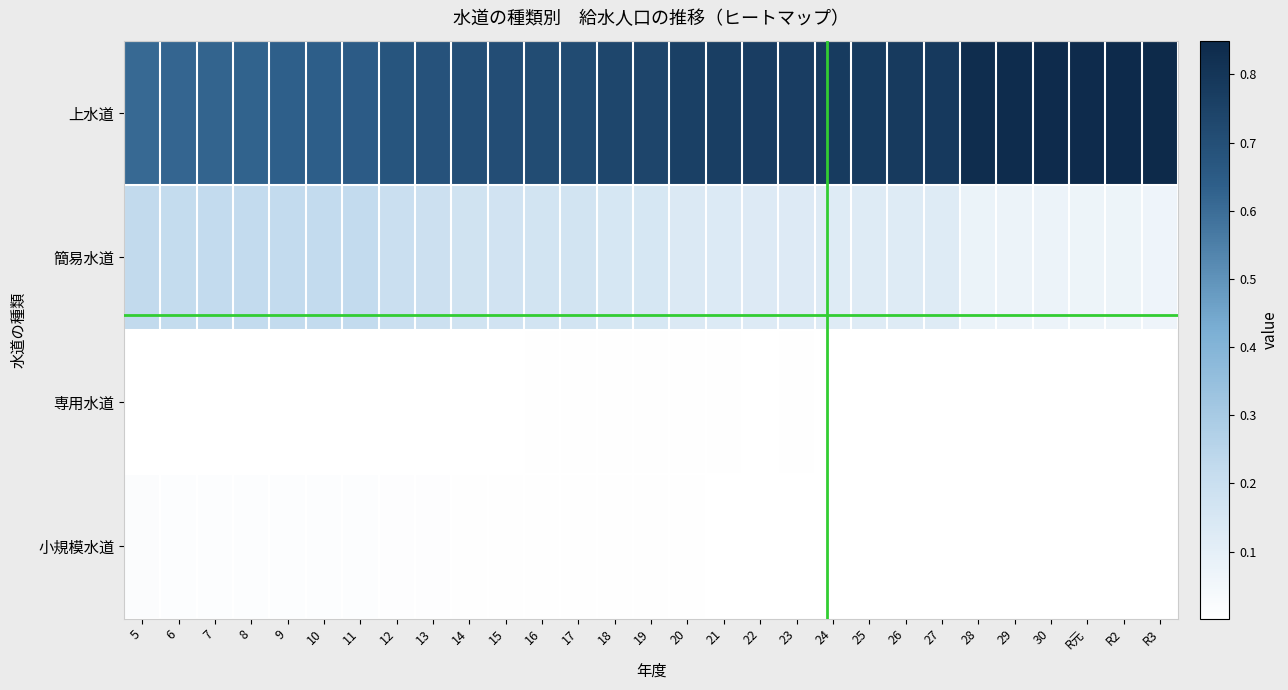

Reading right to left, transcribe all the data shown in this chart.

上水道: R3=0.8	R2=0.8	R元=0.8	30=0.8	29=0.8	28=0.8	27=0.8	26=0.8	25=0.8	24=0.8	23=0.8	22=0.8	21=0.8	20=0.8	19=0.7	18=0.7	17=0.7	16=0.7	15=0.7	14=0.7	13=0.7	12=0.7	11=0.6	10=0.6	9=0.6	8=0.6	7=0.6	6=0.6	5=0.6
簡易水道: R3=0.1	R2=0.1	R元=0.1	30=0.1	29=0.1	28=0.1	27=0.1	26=0.1	25=0.1	24=0.1	23=0.1	22=0.1	21=0.1	20=0.1	19=0.2	18=0.2	17=0.2	16=0.2	15=0.2	14=0.2	13=0.2	12=0.2	11=0.2	10=0.2	9=0.2	8=0.2	7=0.2	6=0.2	5=0.2
専用水道: R3=0.0	R2=0.0	R元=0.0	30=0.0	29=0.0	28=0.0	27=0.0	26=0.0	25=0.0	24=0.0	23=0.0	22=0.0	21=0.0	20=0.0	19=0.0	18=0.0	17=0.0	16=0.0	15=0.0	14=0.0	13=0.0	12=0.0	11=0.0	10=0.0	9=0.0	8=0.0	7=0.0	6=0.0	5=0.0
小規模水道: R3=0.0	R2=0.0	R元=0.0	30=0.0	29=0.0	28=0.0	27=0.0	26=0.0	25=0.0	24=0.0	23=0.0	22=0.0	21=0.0	20=0.0	19=0.0	18=0.0	17=0.0	16=0.0	15=0.0	14=0.0	13=0.0	12=0.0	11=0.0	10=0.0	9=0.0	8=0.0	7=0.0	6=0.0	5=0.0